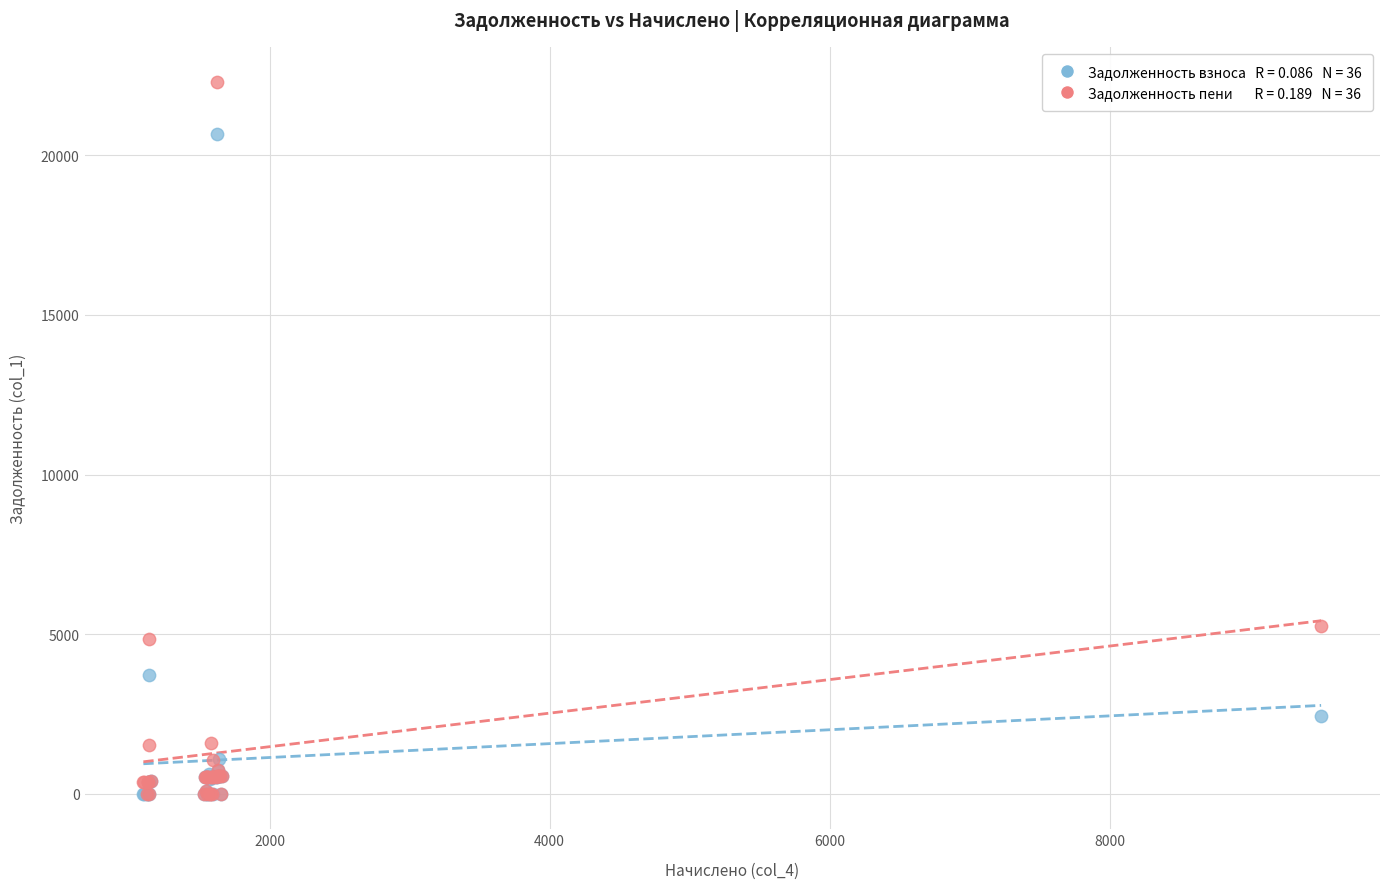

Across all series, what Y value is closest to 11144?

5261.7